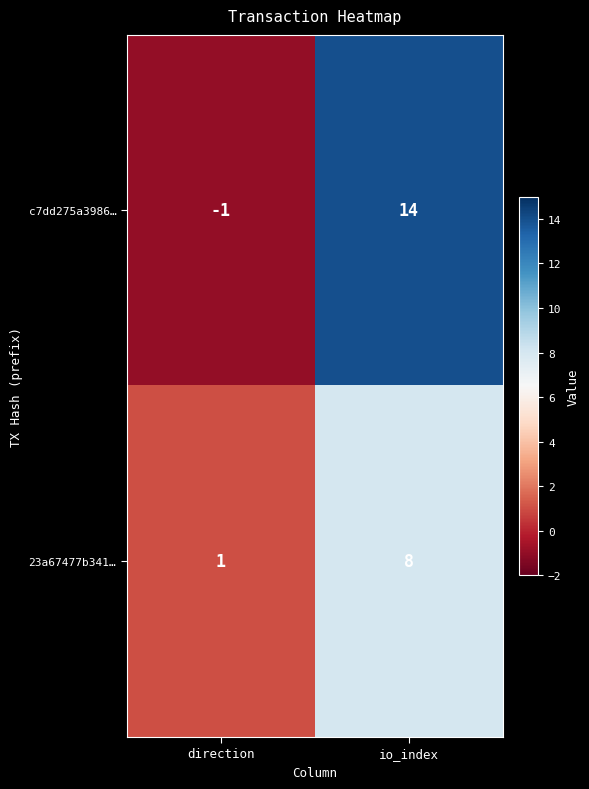

What is the spread (max minus min) of values at io_index?

6